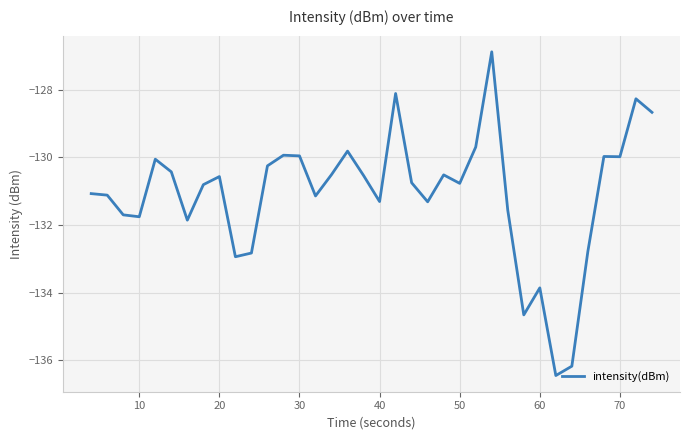

What is the maximum value shown in the chart?

-126.9